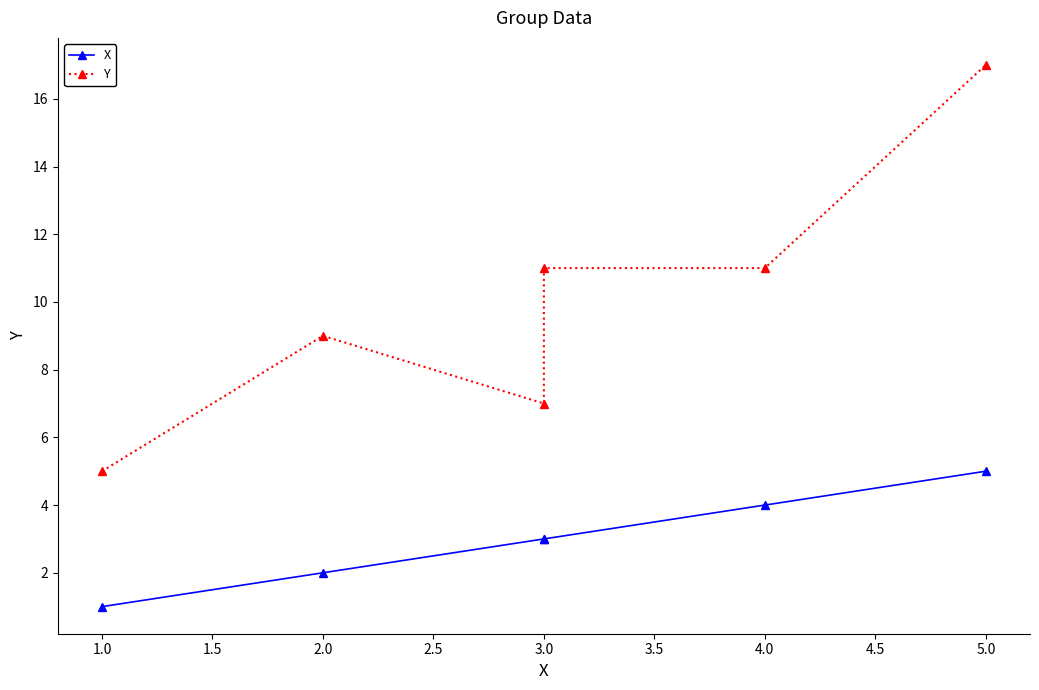

In Y, how many points are higher than both neighbors (excluding endpoints)?

1